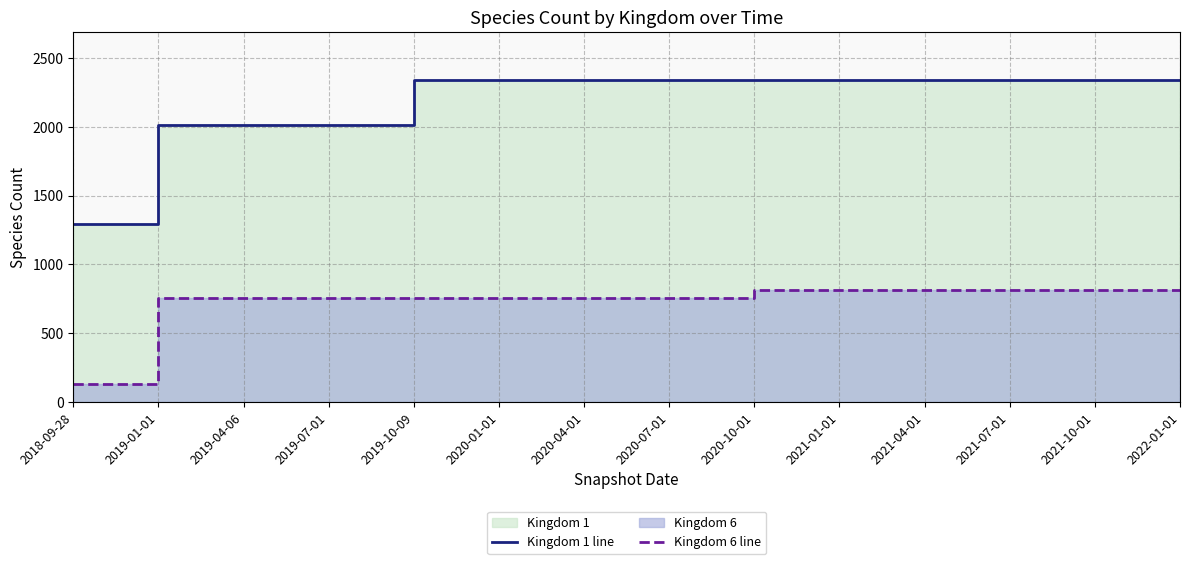

What are all the series names shown in the legend?

Kingdom 1 line, Kingdom 6 line